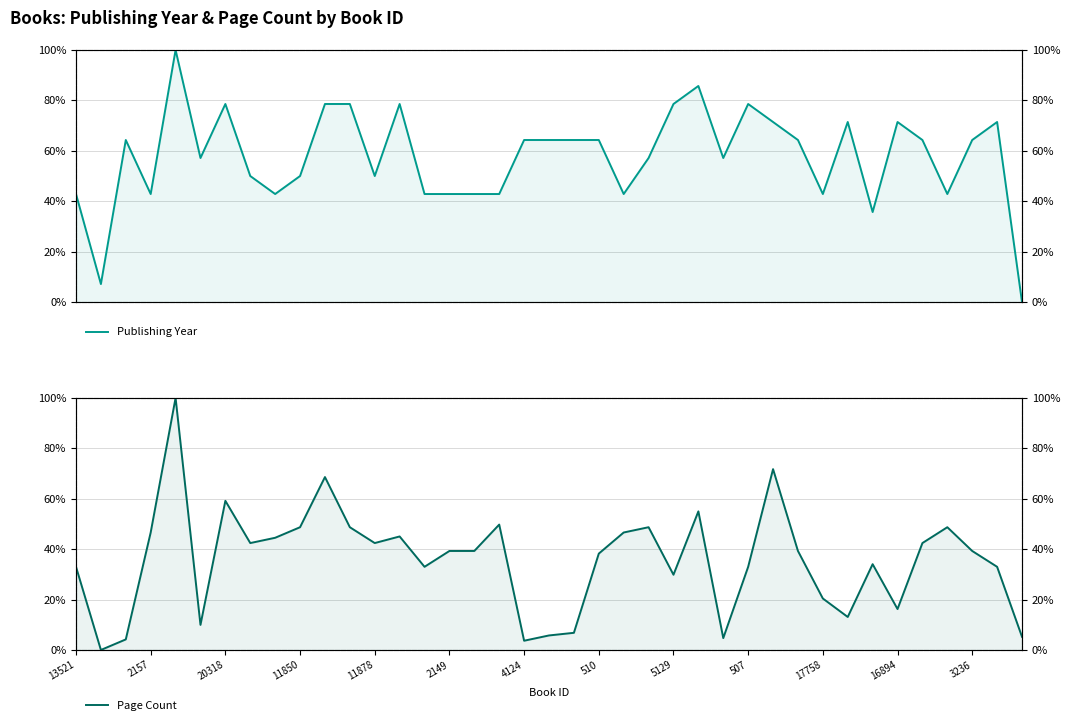

What is the value of the Page Count point at the 26th from the left?

55.0